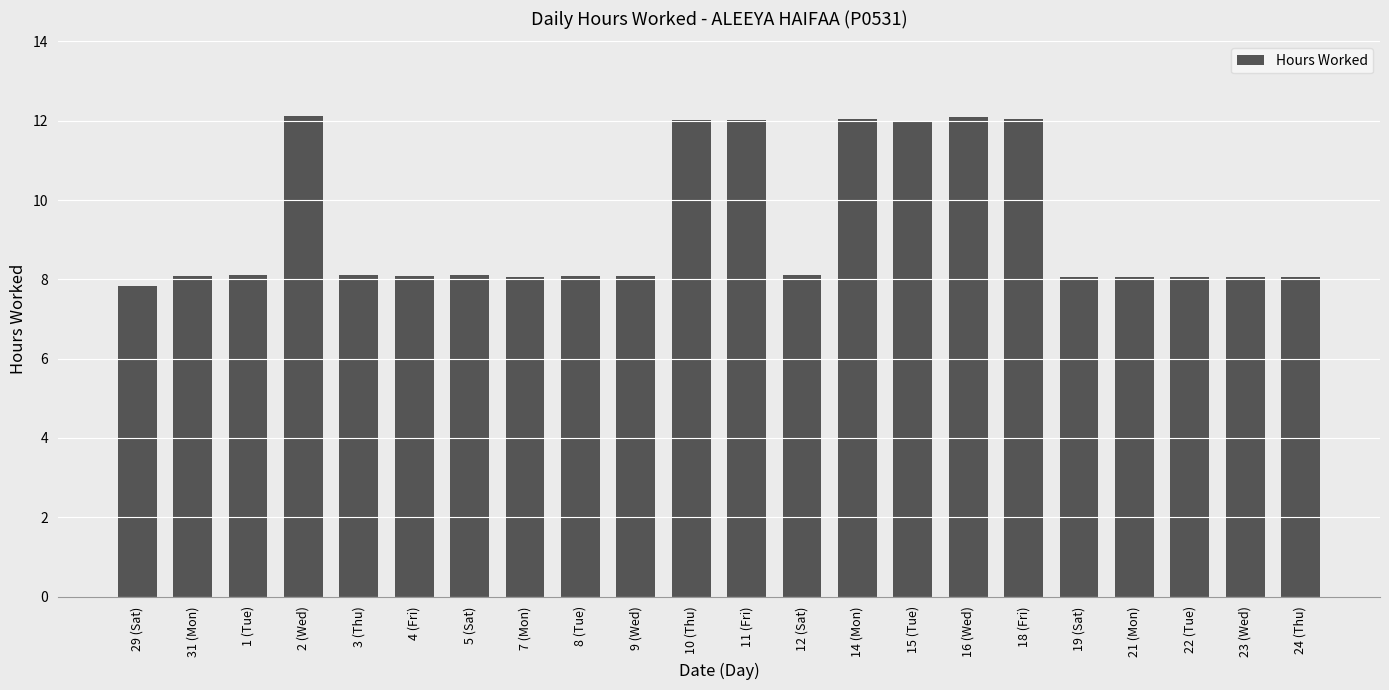

What is the smallest value displayed?

7.8